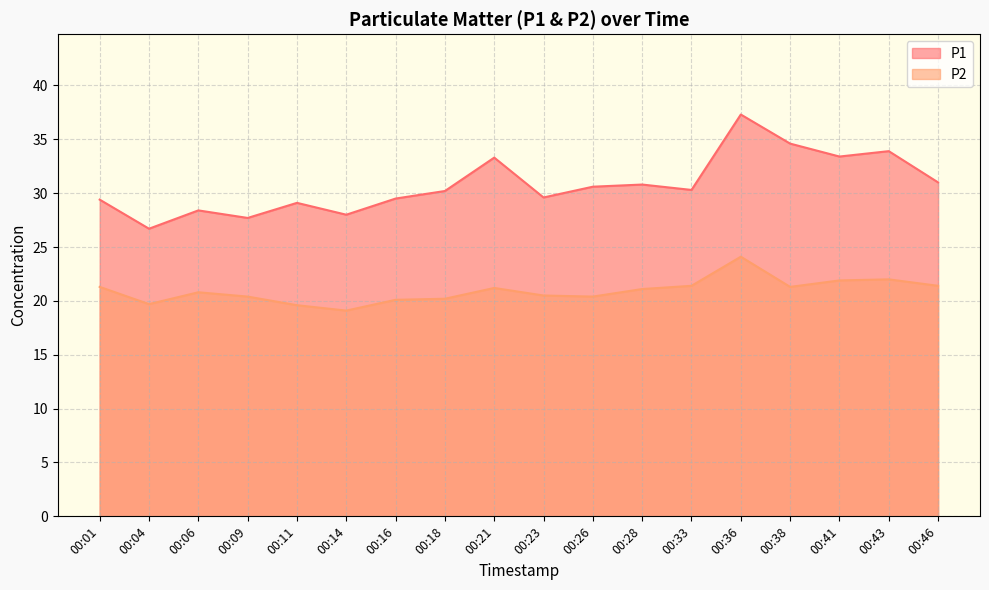

True or false: P2 and P1 cross at least once.

False